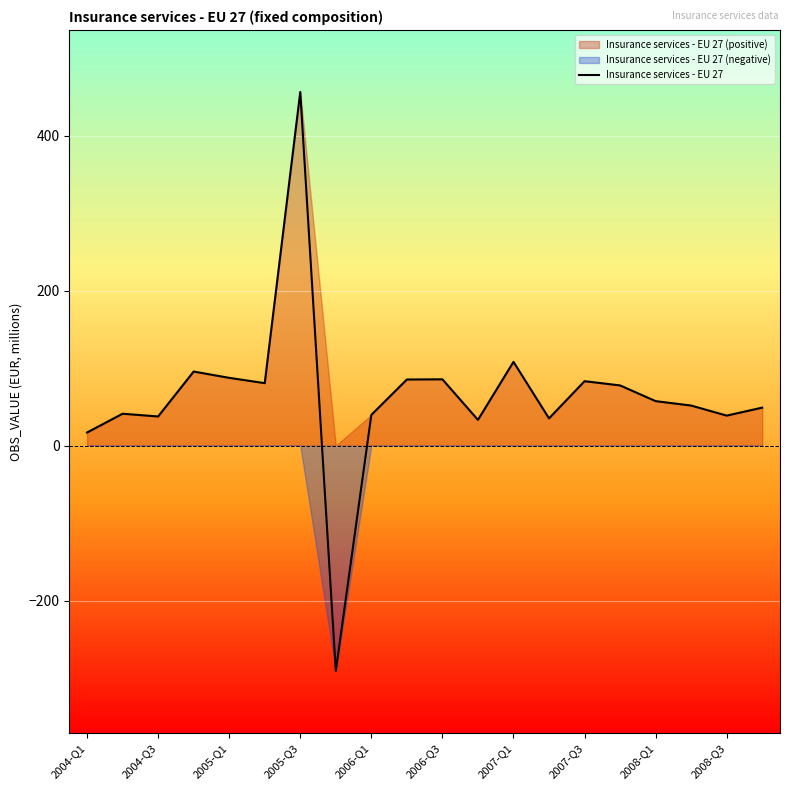

How many data points are above 57?

10